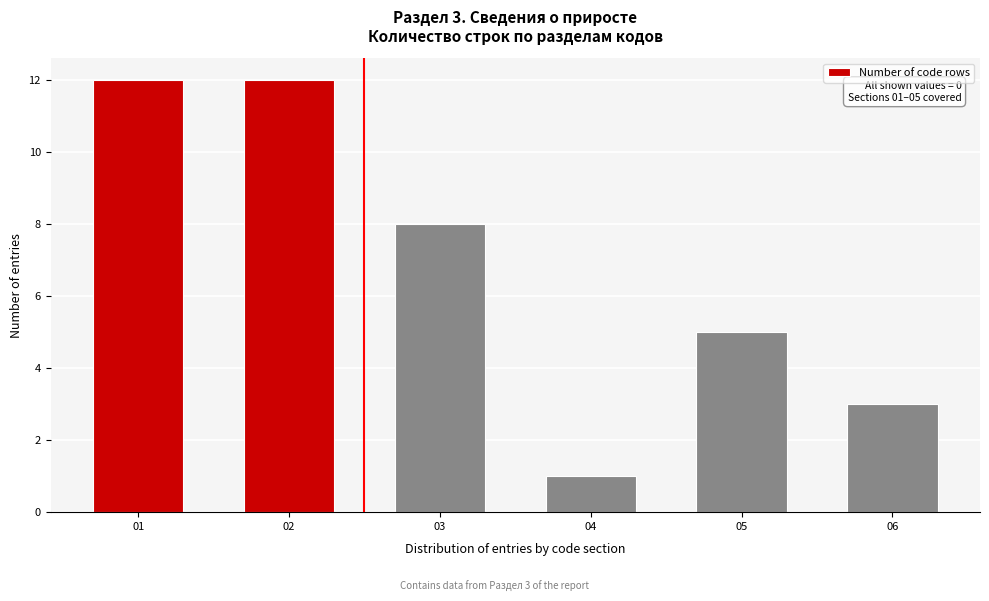

Reading left to right, extract all data points from this chart.

01=12	02=12	03=8	04=1	05=5	06=3